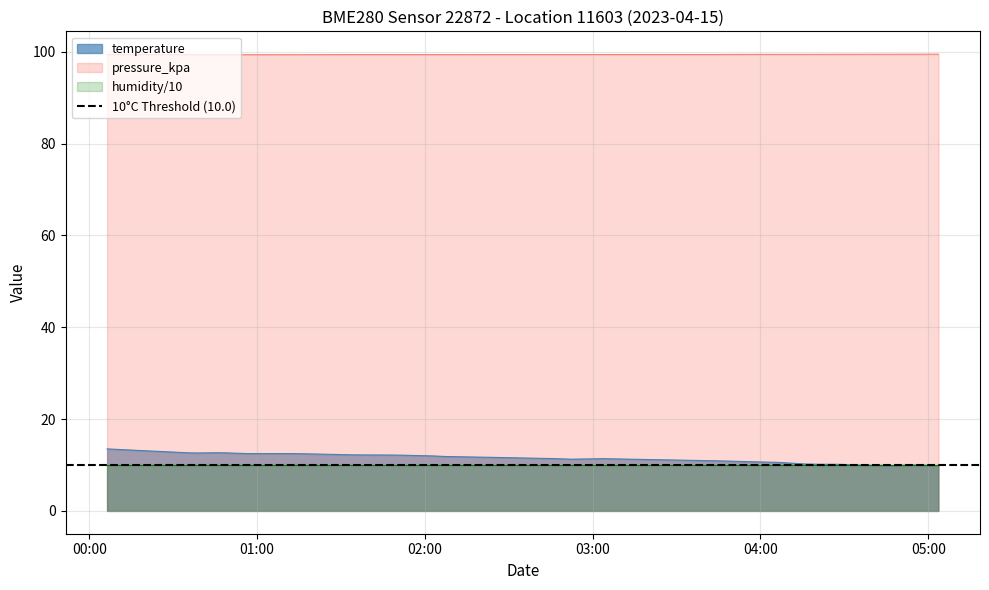

What is the maximum value for pressure_kpa?

99.5